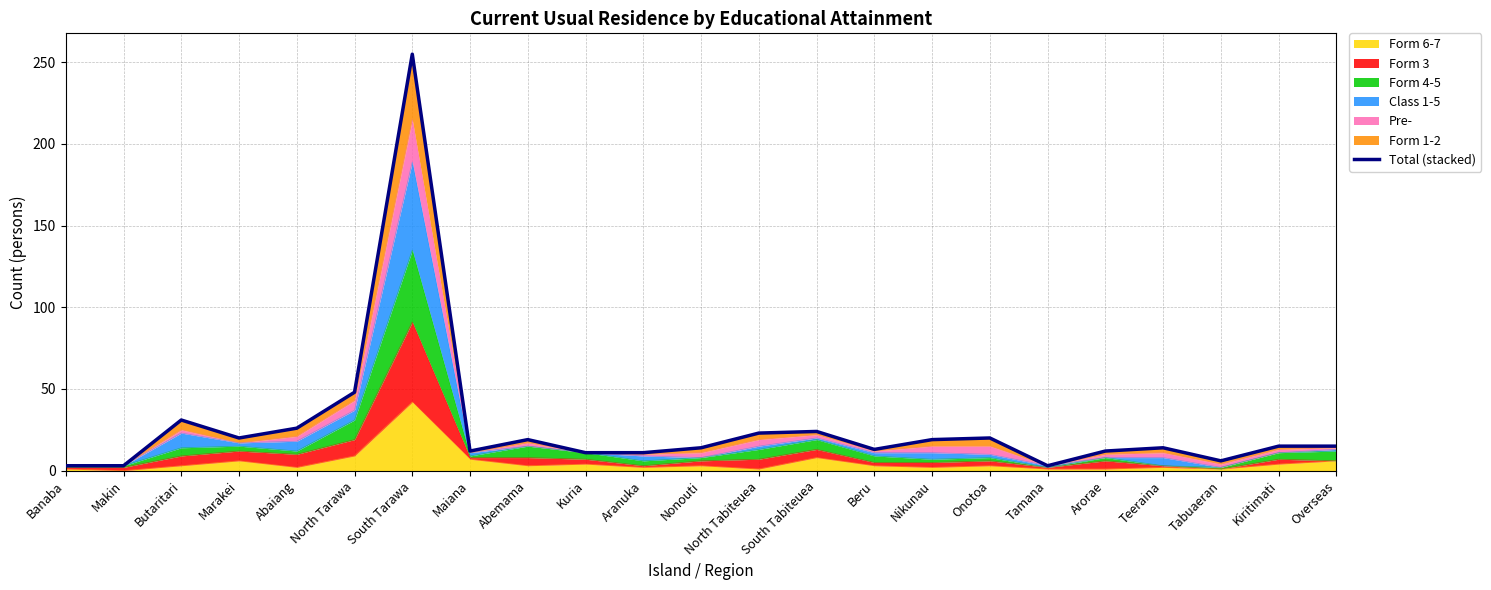

How many interior local peaks (higher than both neighbors) does the data have?

6